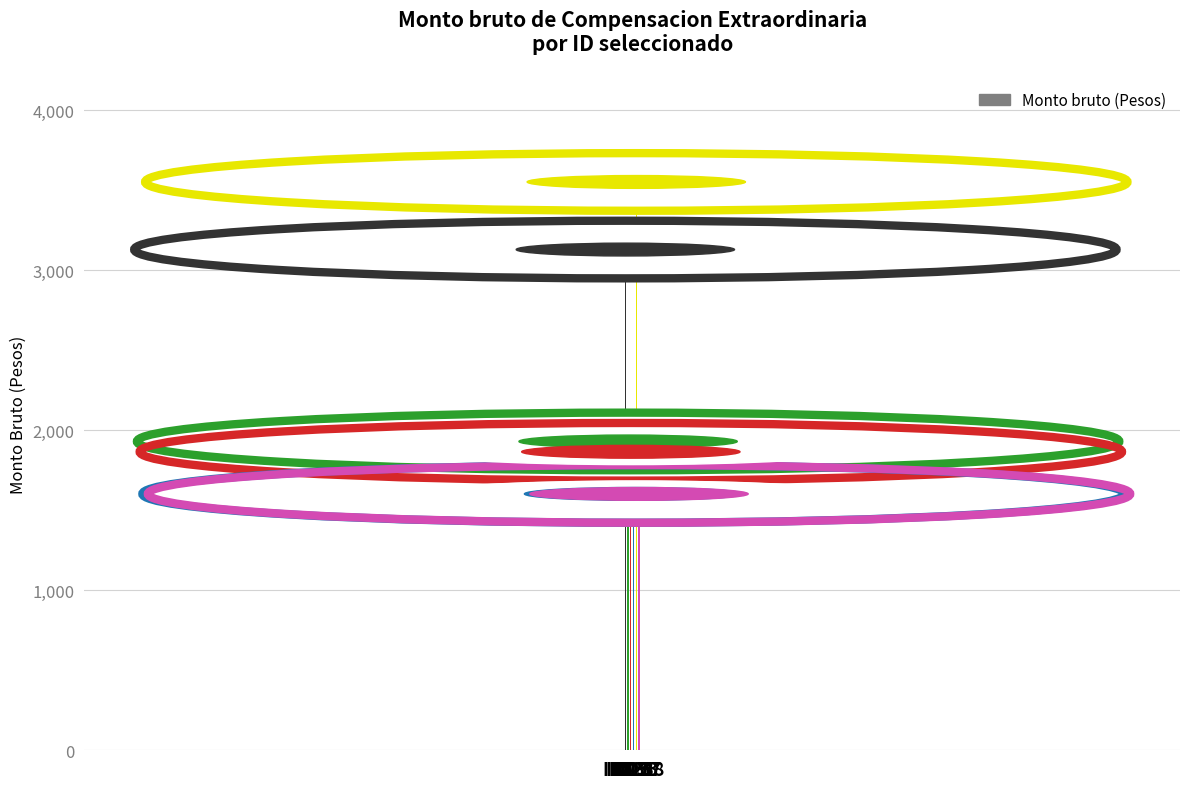

Which has a higher value, ID 37 or ID 28?

ID 28